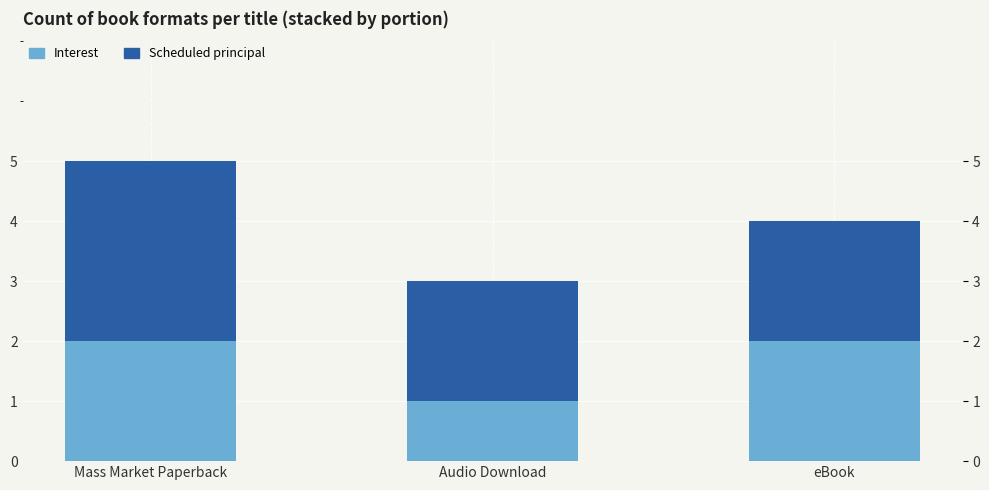

The Interest series shows 1 at Audio Download. True or false?

True